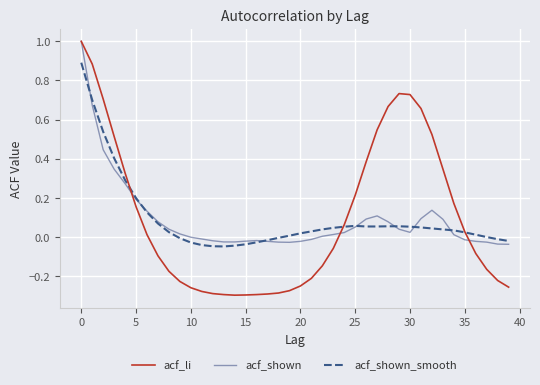

Which series has the widest spread of values?

acf_li